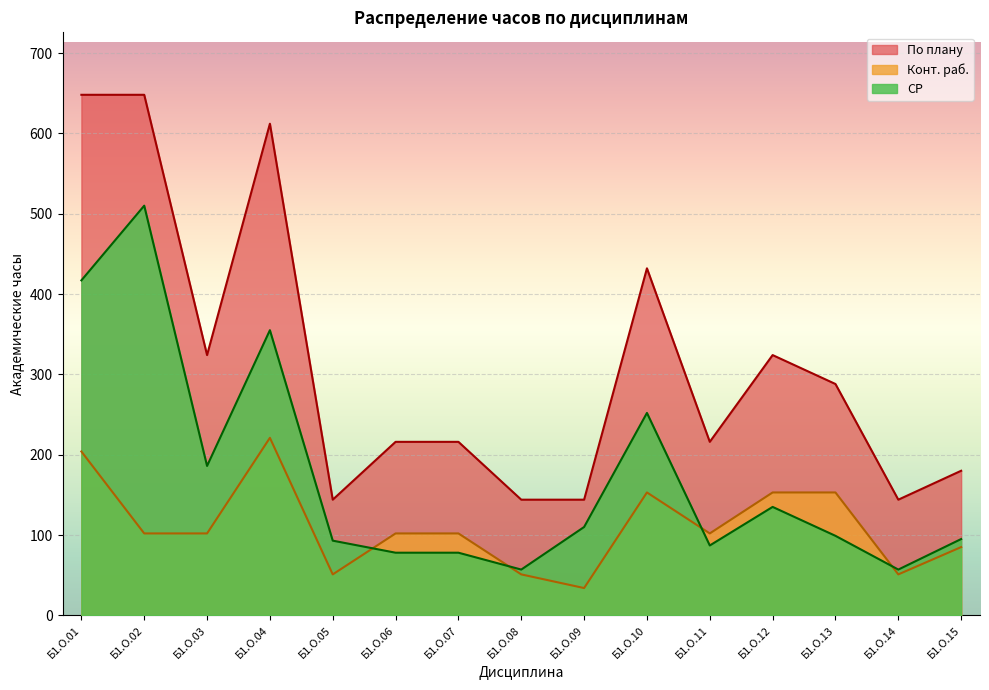

At which category is the sum across all series the highest?

Б1.О.01